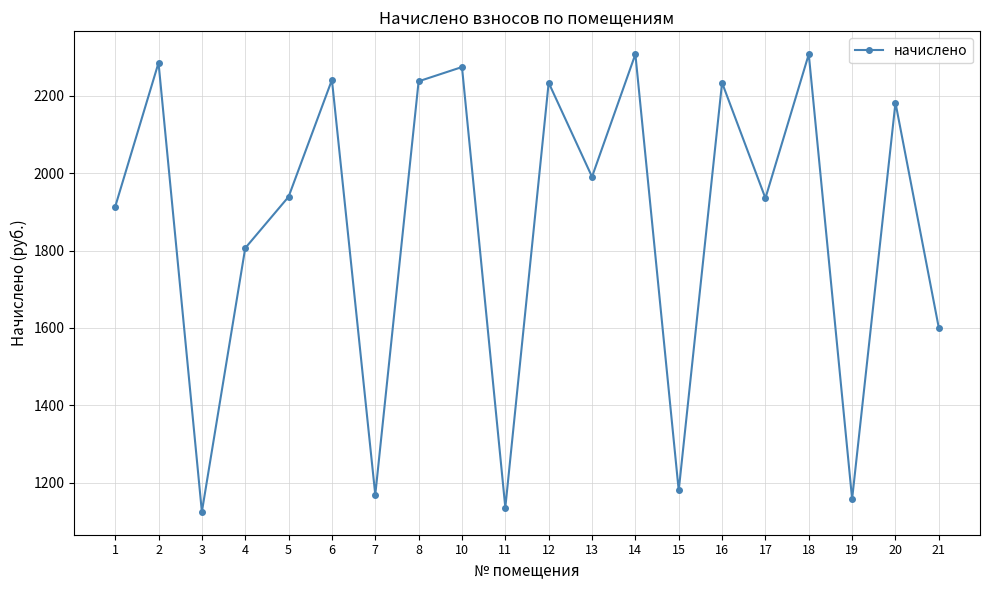

How many points are lower than both their immediate neighbors (excluding endpoints)?

7